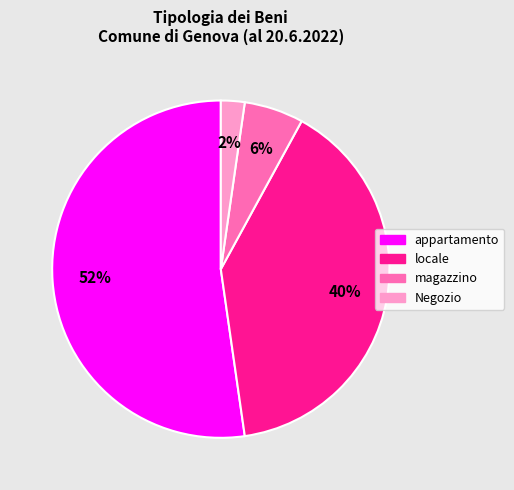

What is the majority slice?

appartamento